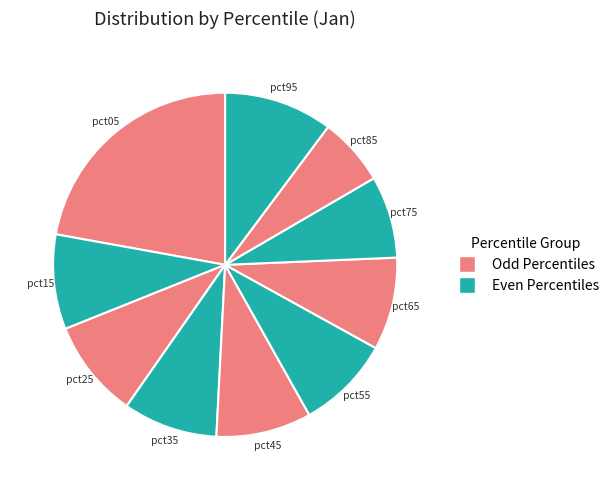

Which has a higher value, pct85 or pct25?

pct25